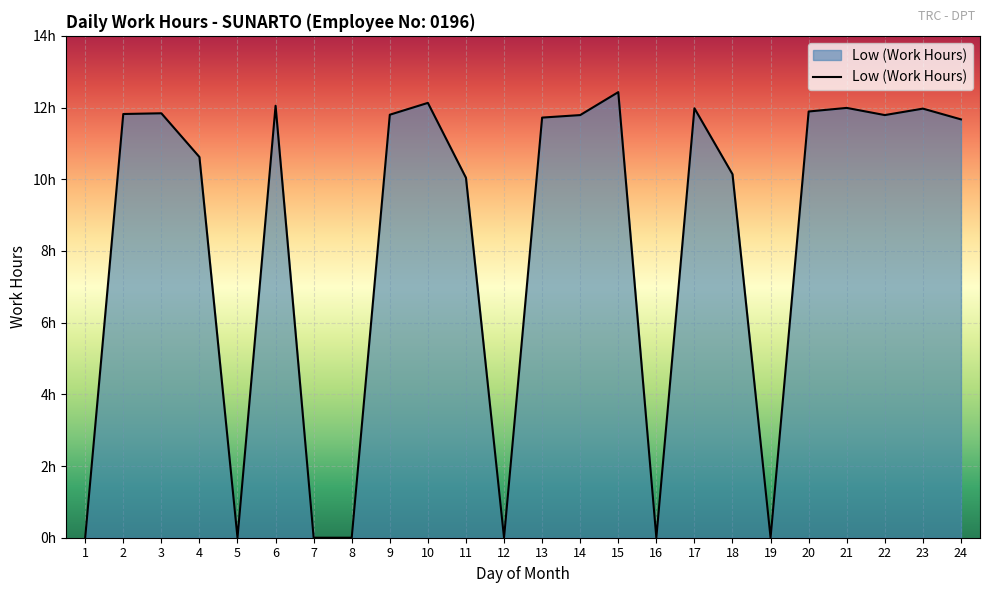

Is this an area chart (filled region under the line)?

Yes